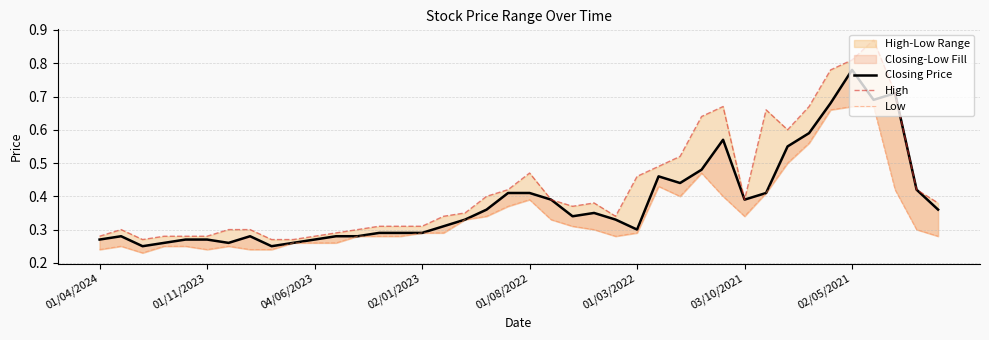

How many lines are shown in the chart?

3